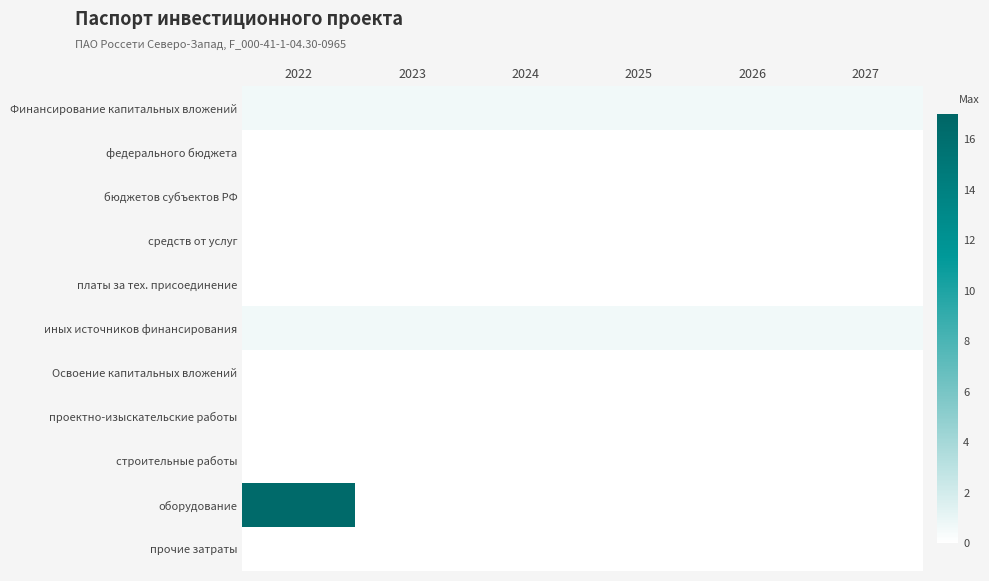

Reading left to right, list all the values displayed in this chart.

Финансирование капитальных вложений: 2022=0.6	2023=0.6	2024=0.6	2025=0.6	2026=0.6	2027=0.6
федерального бюджета: 2022=0.0	2023=0.0	2024=0.0	2025=0.0	2026=0.0	2027=0.0
бюджетов субъектов РФ: 2022=0.0	2023=0.0	2024=0.0	2025=0.0	2026=0.0	2027=0.0
средств от услуг: 2022=0.0	2023=0.0	2024=0.0	2025=0.0	2026=0.0	2027=0.0
платы за тех. присоединение: 2022=0.0	2023=0.0	2024=0.0	2025=0.0	2026=0.0	2027=0.0
иных источников финансирования: 2022=0.6	2023=0.6	2024=0.6	2025=0.6	2026=0.6	2027=0.6
Освоение капитальных вложений: 2022=0.0	2023=0.0	2024=0.0	2025=0.0	2026=0.0	2027=0.0
проектно-изыскательские работы: 2022=0.0	2023=0.0	2024=0.0	2025=0.0	2026=0.0	2027=0.0
строительные работы: 2022=0.0	2023=0.0	2024=0.0	2025=0.0	2026=0.0	2027=0.0
оборудование: 2022=16.5	2023=0.0	2024=0.0	2025=0.0	2026=0.0	2027=0.0
прочие затраты: 2022=0.0	2023=0.0	2024=0.0	2025=0.0	2026=0.0	2027=0.0